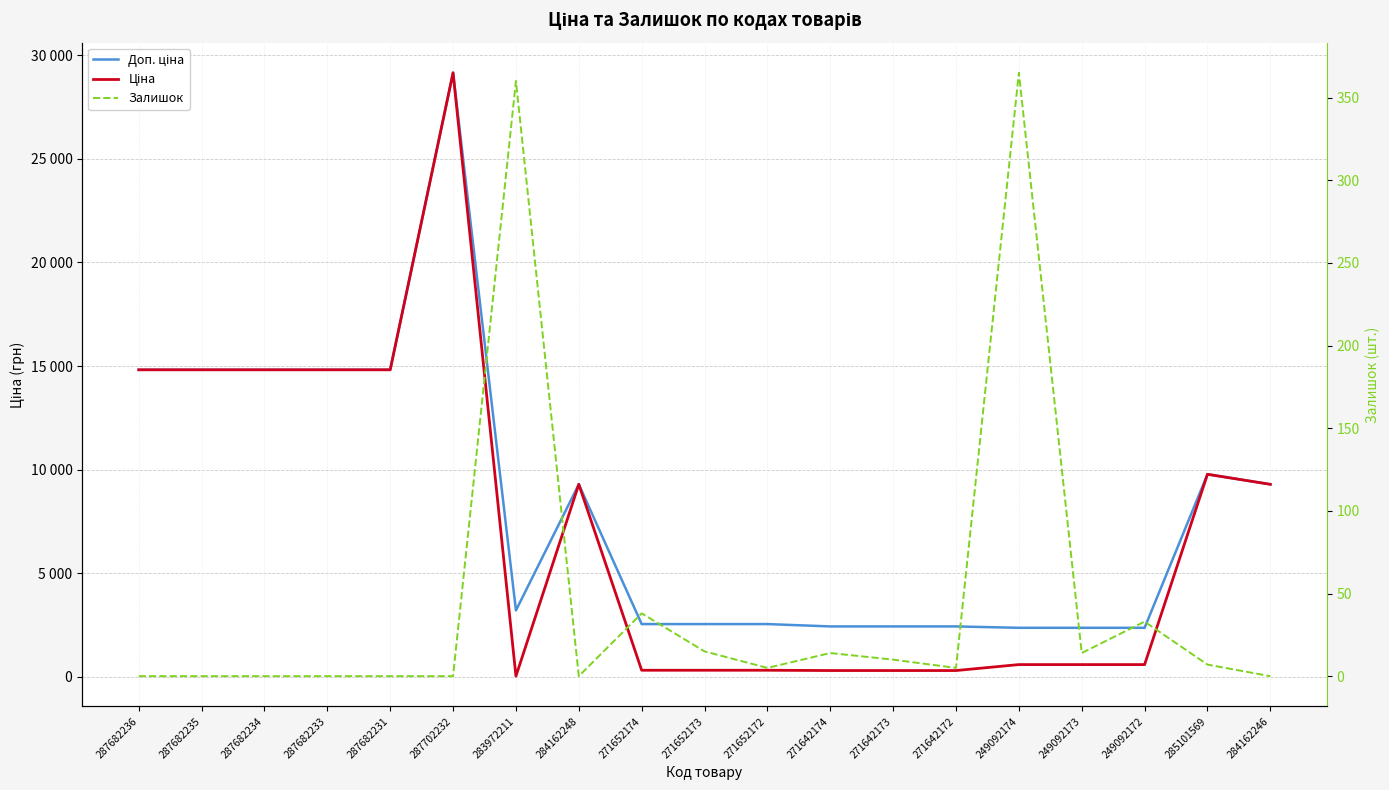

How many series are shown in this chart?

3